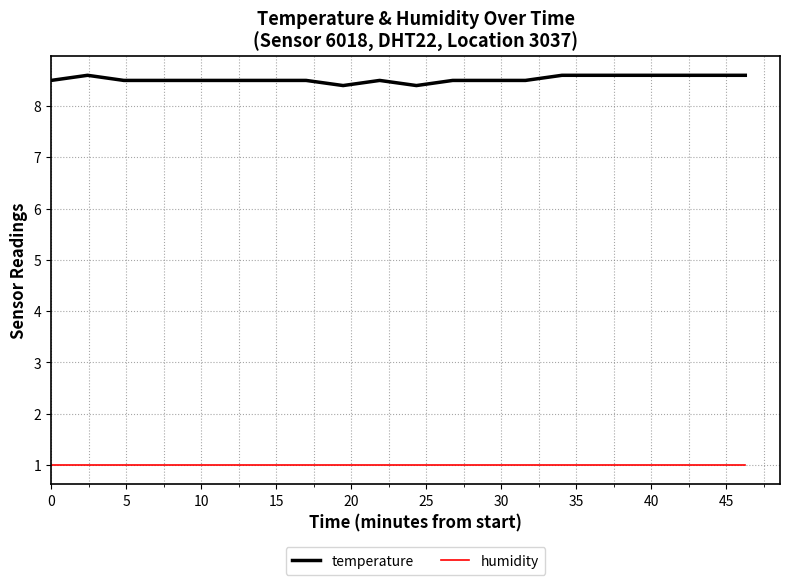

What is the smallest value displayed?

1.0